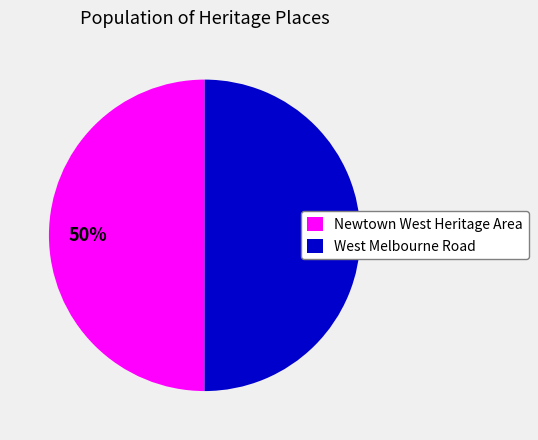

Approximately how many times larger is the value at Newtown West Heritage Area compared to West Melbourne Road?

1.0